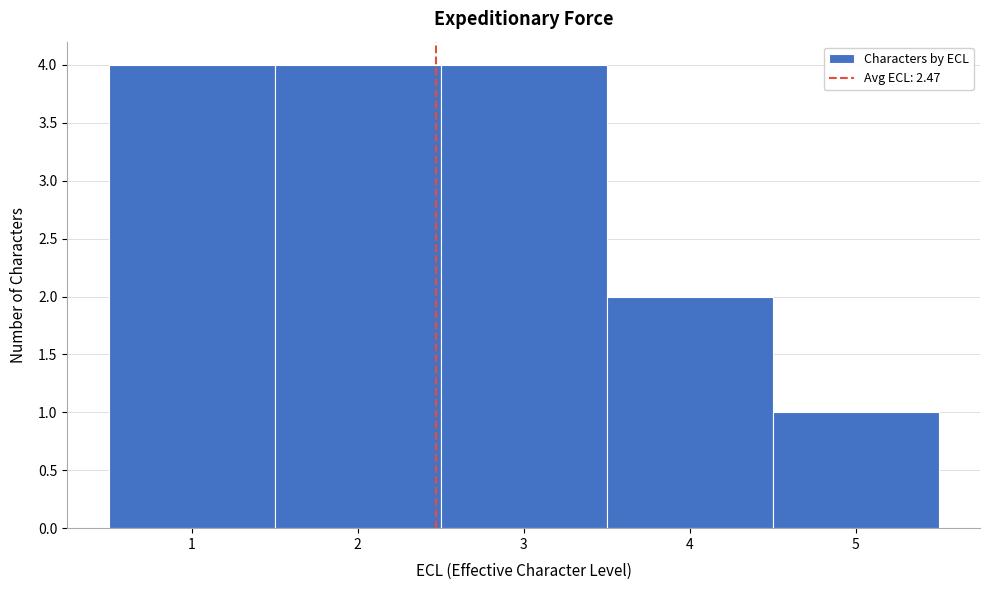

Reading left to right, transcribe this chart: for each bar, give the range it covers on the x-axis and its height. The values are not printed on the chart, so give them approximately, as read against the axis.

0.5 to 1.5: 4
1.5 to 2.5: 4
2.5 to 3.5: 4
3.5 to 4.5: 2
4.5 to 5.5: 1